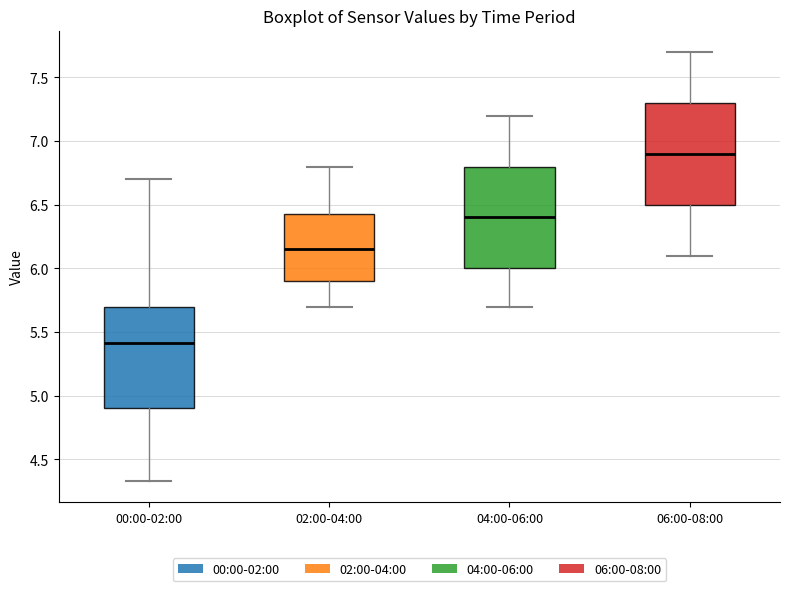

Reading left to right, transcribe this box plot: for each box, give where its median line is, the range the box spans, and where its two whiskers end, as read against the y-axis. The values are not printed on the chart, so give them approximately, as read against the axis.

00:00-02:00: median 5.40, box 4.90 to 5.70, whiskers 4.35 to 6.70
02:00-04:00: median 6.15, box 5.90 to 6.45, whiskers 5.70 to 6.80
04:00-06:00: median 6.40, box 6.00 to 6.80, whiskers 5.70 to 7.20
06:00-08:00: median 6.90, box 6.50 to 7.30, whiskers 6.10 to 7.70